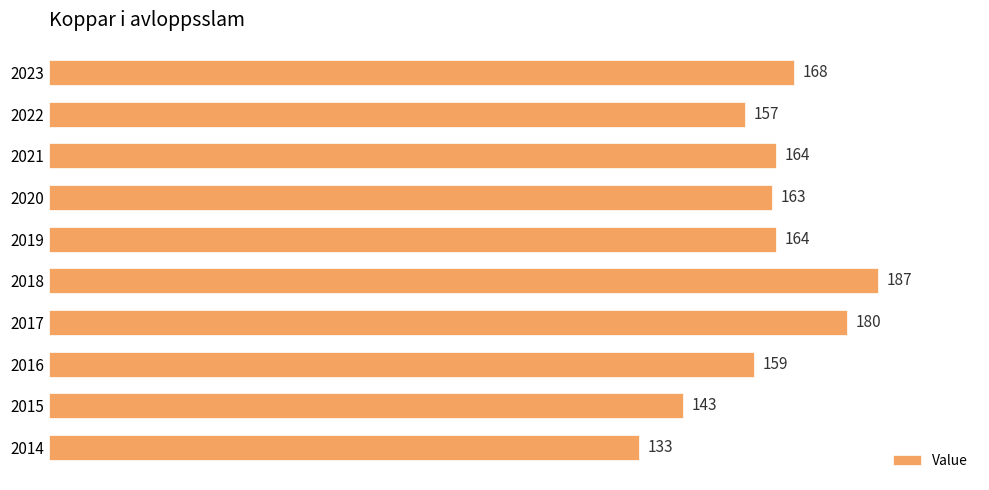

Approximately how many times larger is the value at 2021 compared to 2016?

1.0